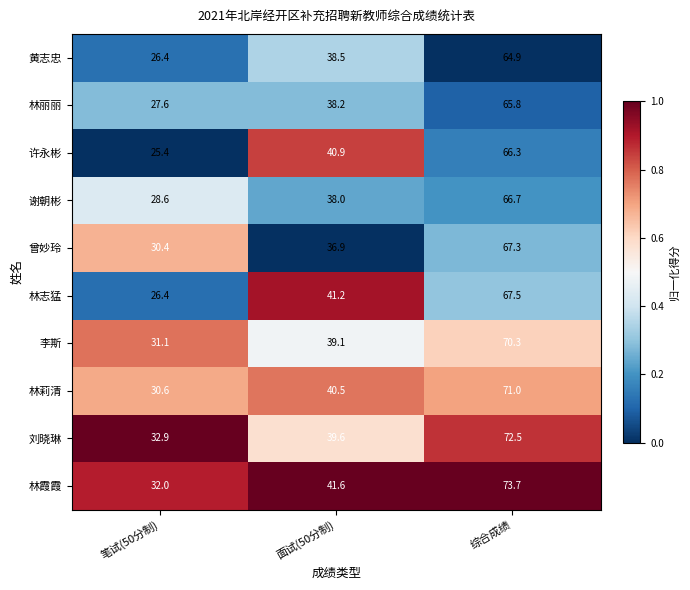

At 面试(50分制), list the series in order from smallest to largest.

曾妙玲, 谢朝彬, 林丽丽, 黄志忠, 李斯, 刘晓琳, 林莉清, 许永彬, 林志猛, 林霞霞